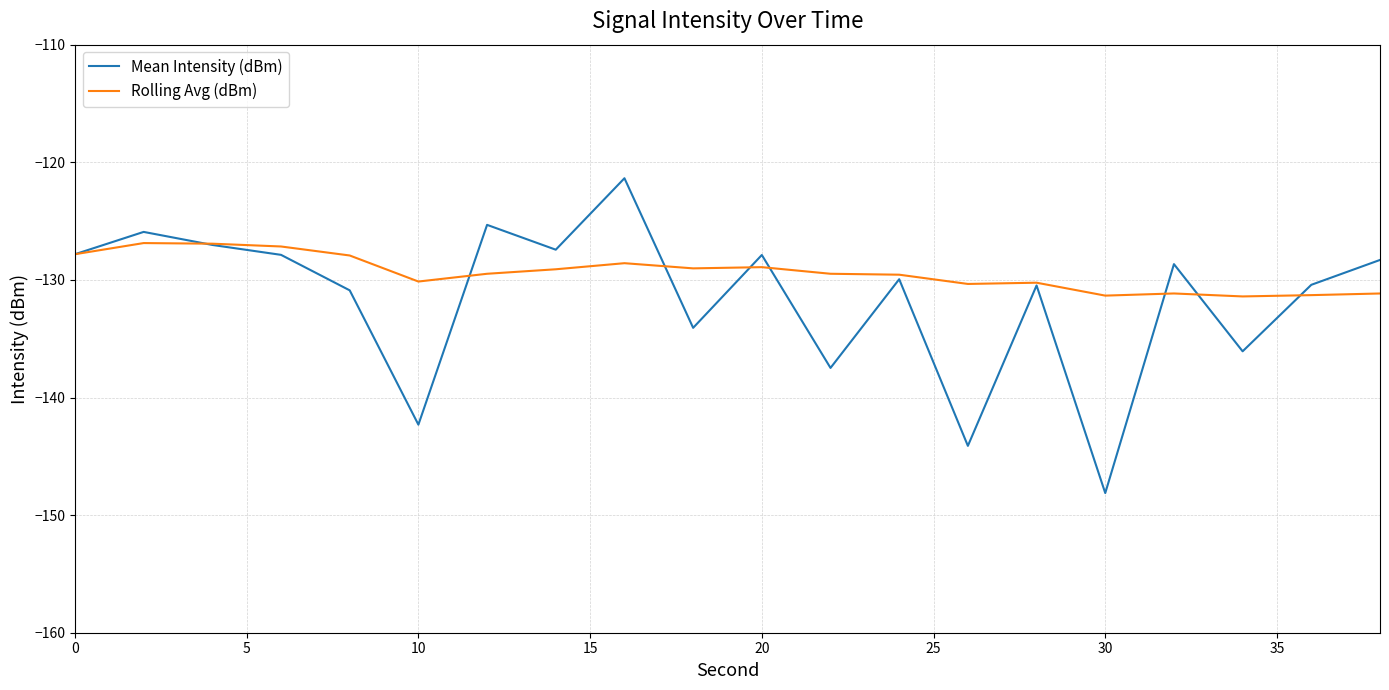

What is the sum of all Rolling Avg (dBm) values?

-2587.9